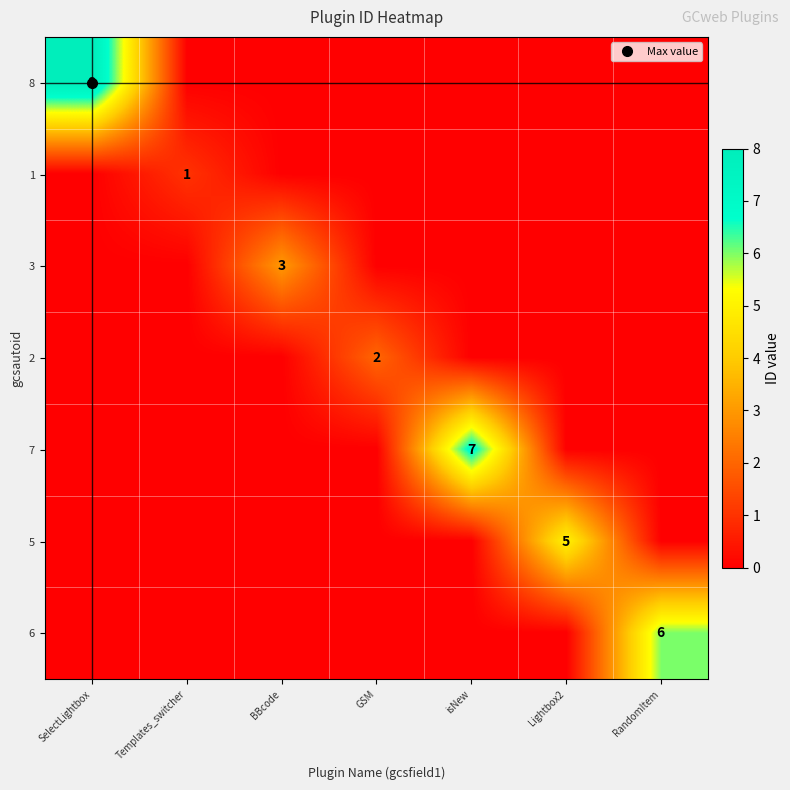

Rank the series by their maximum value, from highest to lowest.

8, 7, 6, 5, 3, 2, 1